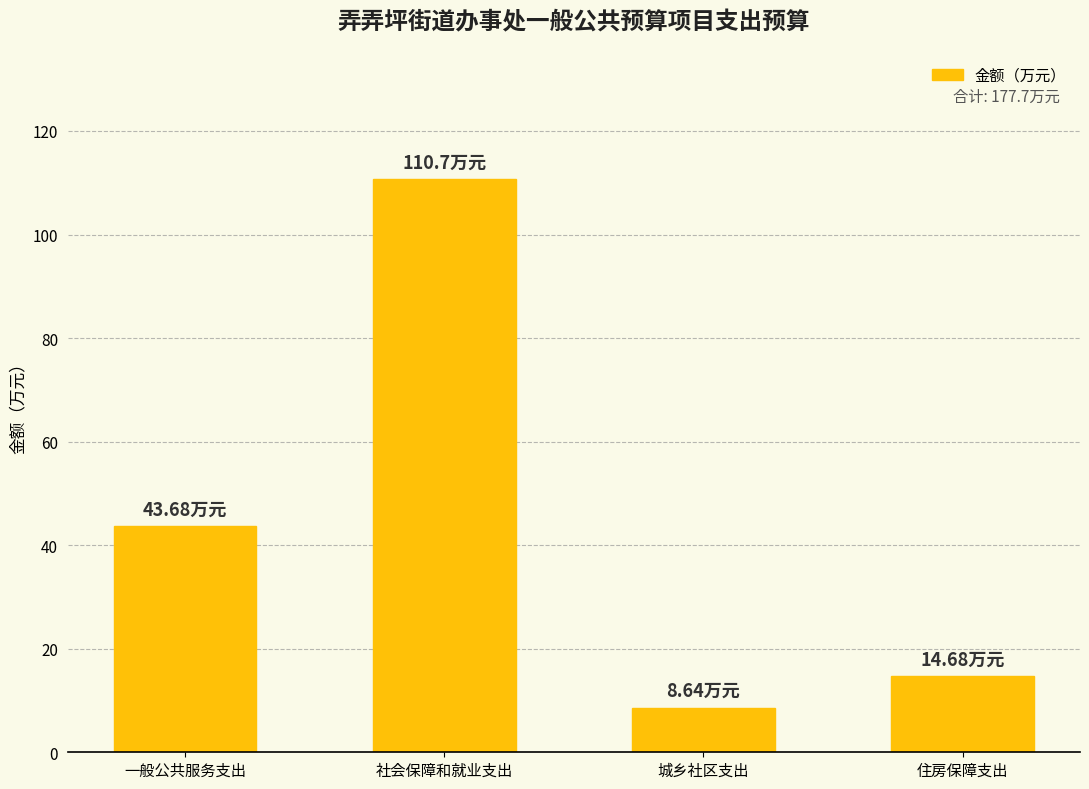

What is the difference between the maximum and minimum values?

102.1